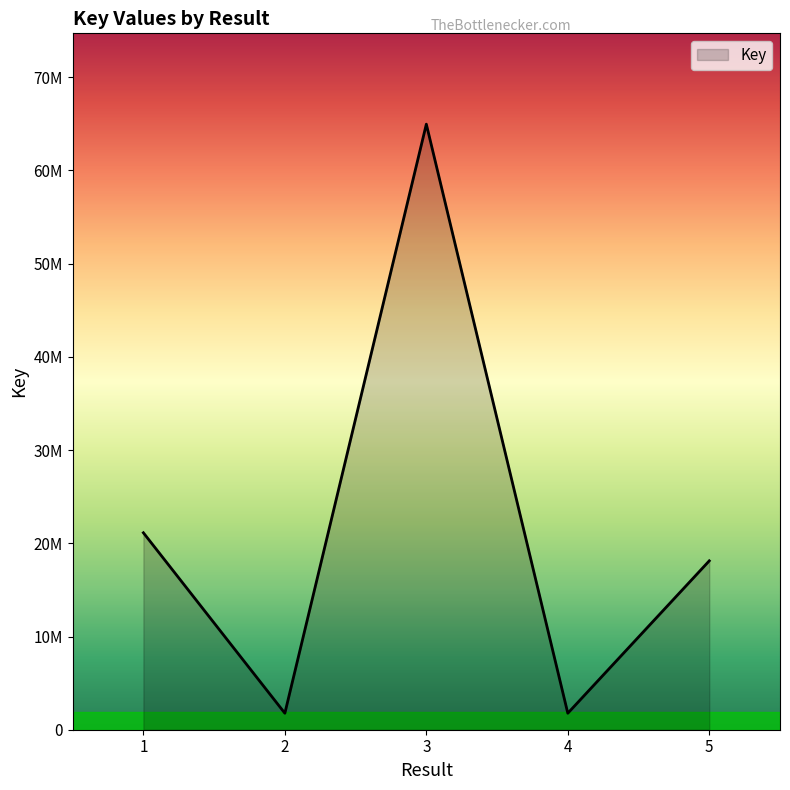

What value does the data have at 2?

1769697